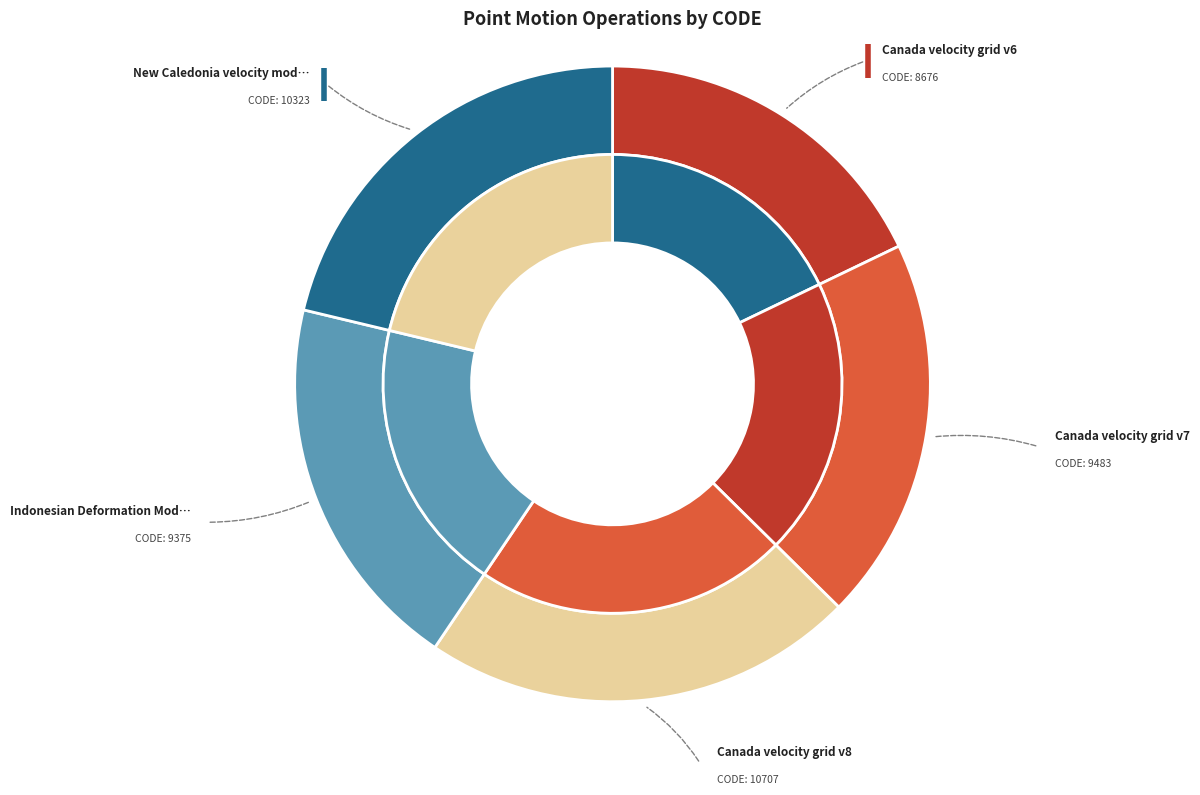

Count the number of slices in the pie.

5